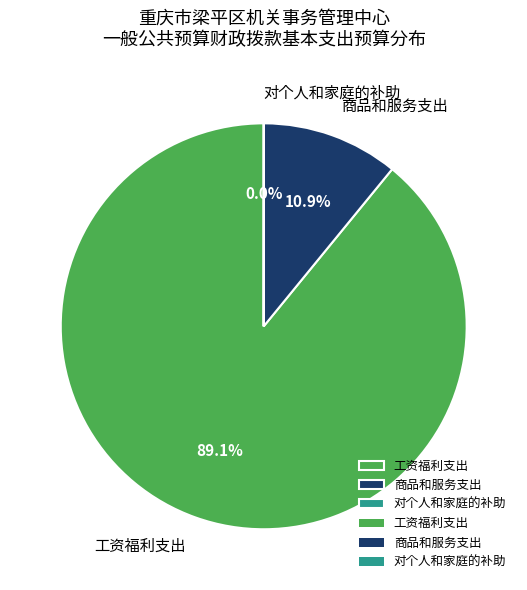

Is there a majority slice in this chart?

Yes